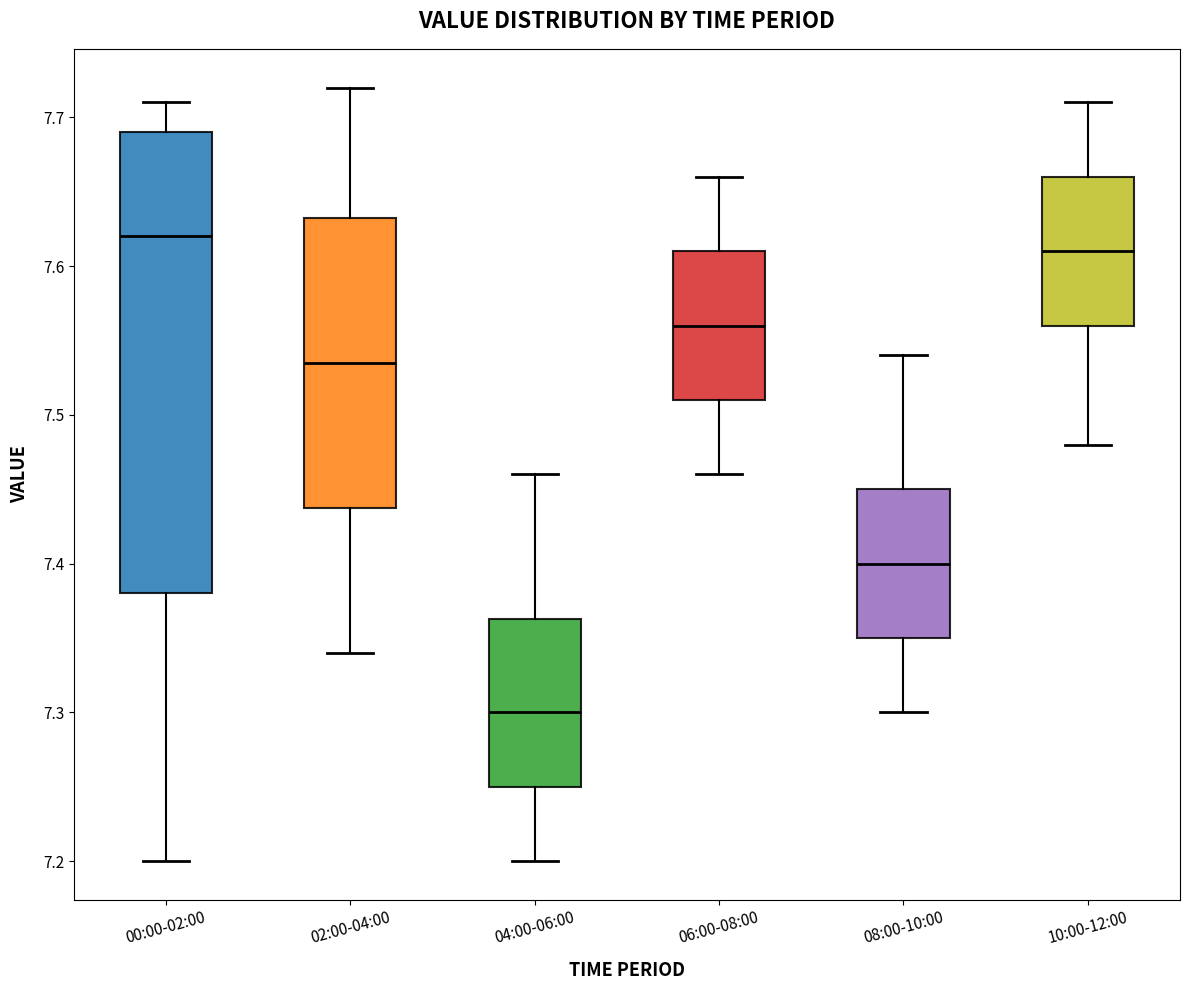

Comparing the boxes themselves (not the whiskers), which one is the tallest?

00:00-02:00